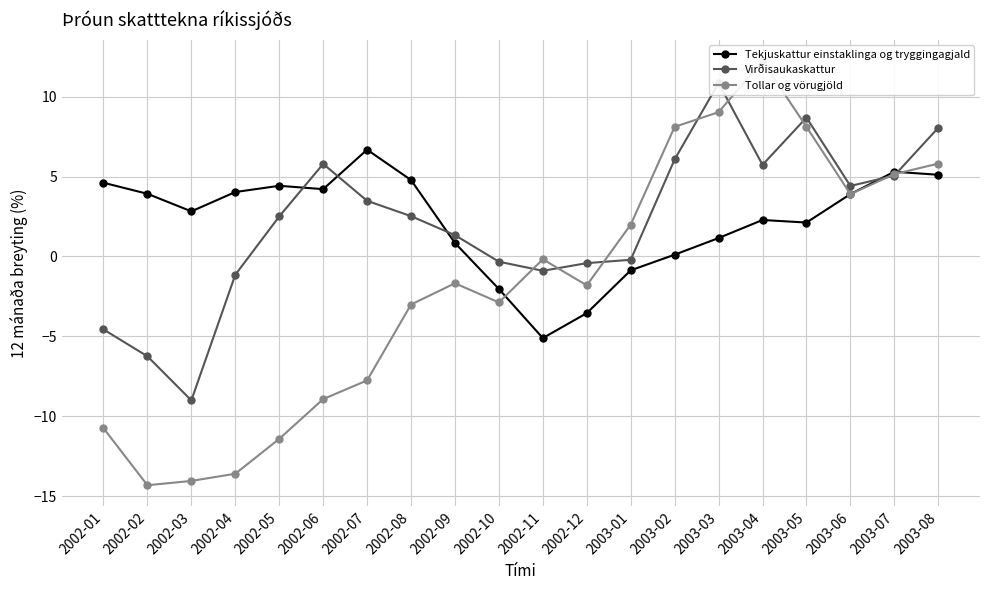

Reading left to right, what are all the values shown in this chart?

Tekjuskattur einstaklinga og tryggingagjald: 4.6	3.9	2.8	4.0	4.4	4.2	6.7	4.8	0.8	-2.0	-5.1	-3.5	-0.9	0.1	1.1	2.3	2.1	3.9	5.3	5.1
Virðisaukaskattur: -4.6	-6.2	-9.0	-1.1	2.5	5.8	3.5	2.5	1.3	-0.3	-0.9	-0.4	-0.2	6.1	10.8	5.7	8.7	4.4	5.1	8.1
Tollar og vörugjöld: -10.8	-14.3	-14.1	-13.6	-11.4	-8.9	-7.8	-3.0	-1.7	-2.9	-0.2	-1.8	2.0	8.1	9.0	12.2	8.1	3.9	5.2	5.8